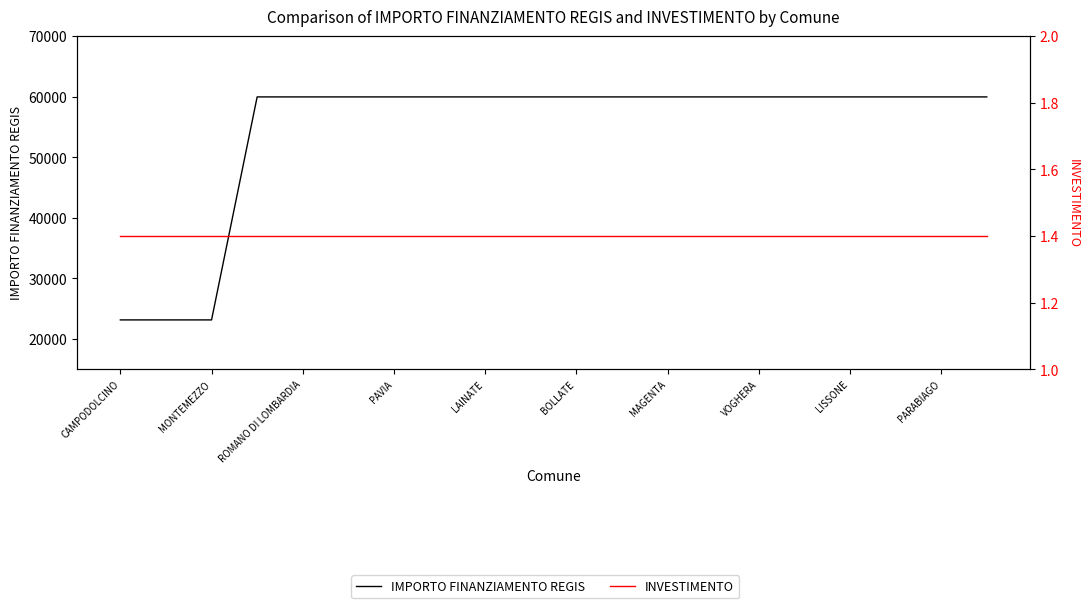

Which series has the largest total across all categories?

IMPORTO FINANZIAMENTO REGIS